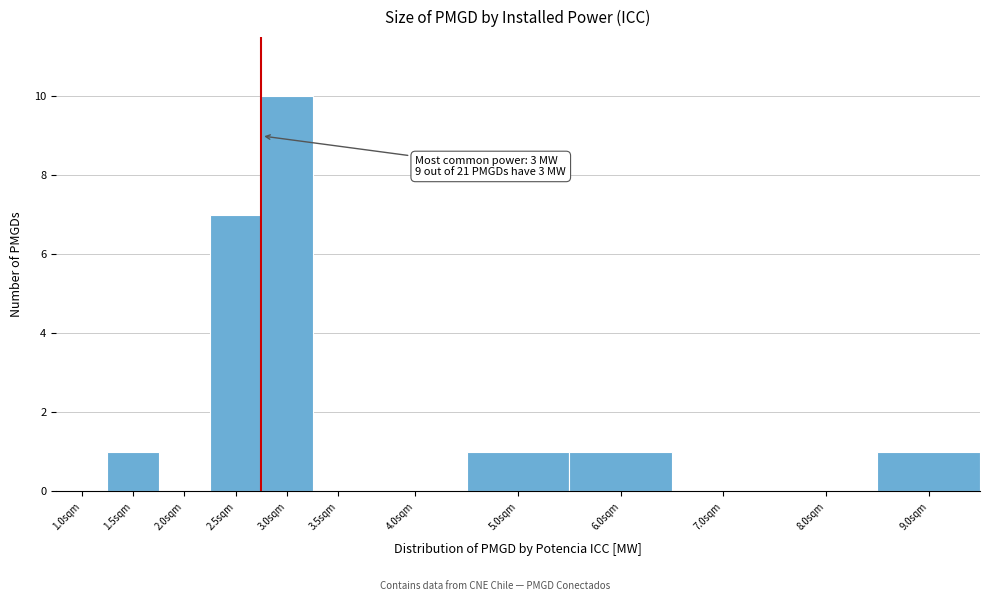

Reading right to left, extract all data points from this chart.

9.0sqm=1	8.0sqm=0	7.0sqm=0	6.0sqm=1	5.0sqm=1	4.0sqm=0	3.5sqm=0	3.0sqm=10	2.5sqm=7	2.0sqm=0	1.5sqm=1	1.0sqm=0